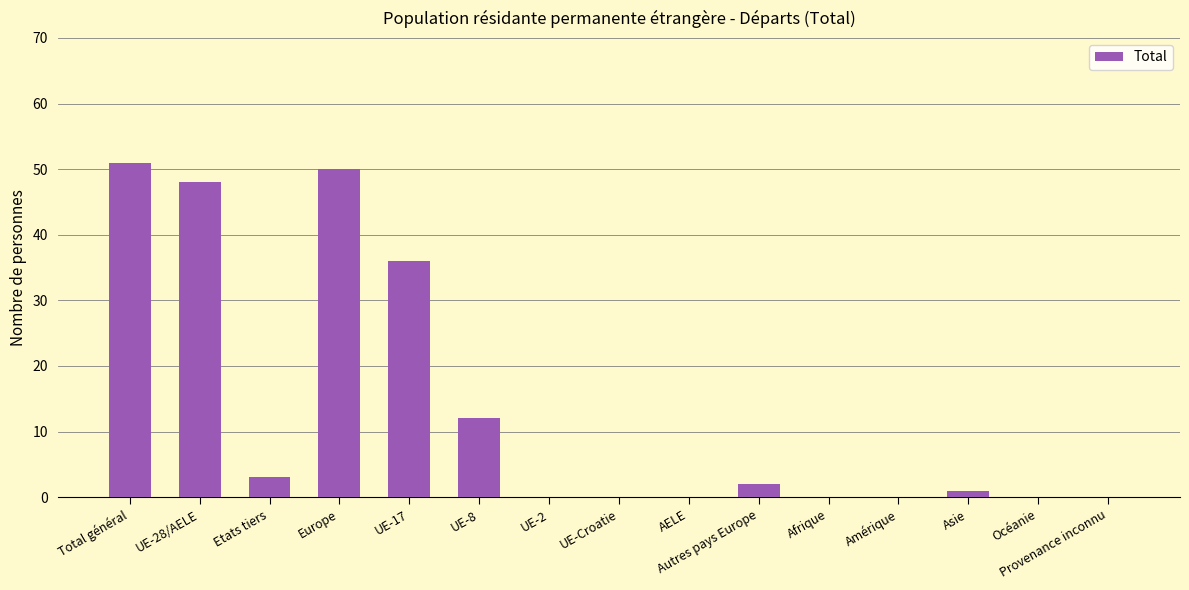

How many distinct data groups are displayed?

1